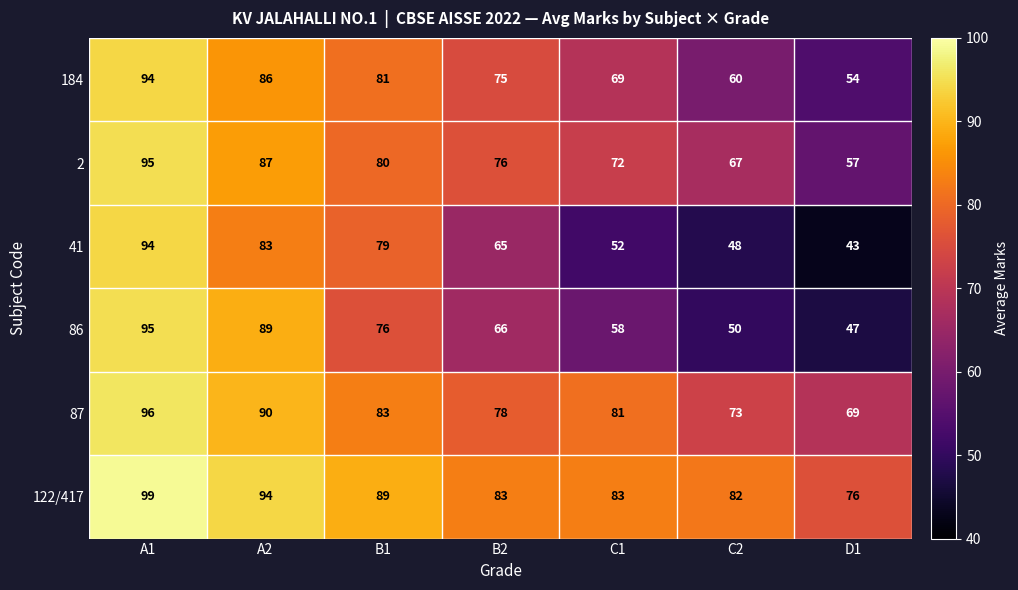

The value of 2 at B1 is 26. True or false?

False